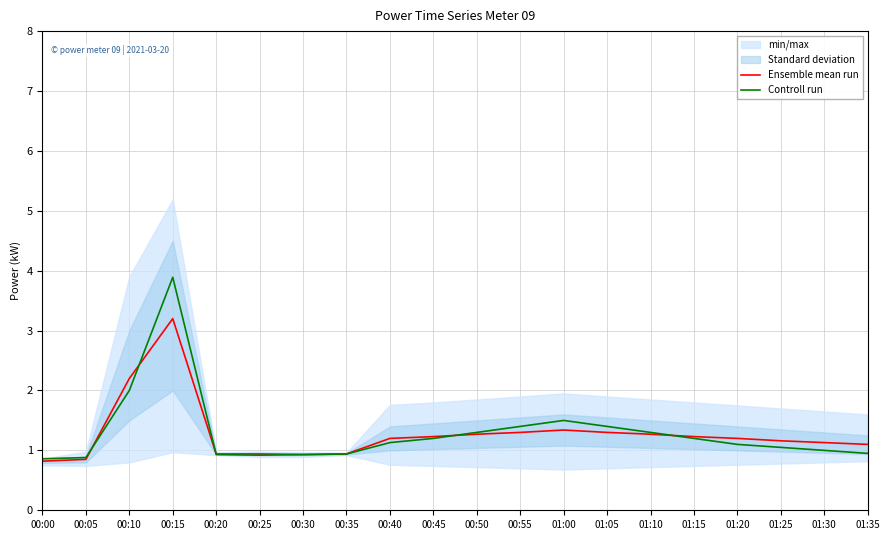

Reading left to right, extract all data points from this chart.

Ensemble mean run: 00:00=0.8	00:05=0.8	00:10=2.2	00:15=3.2	00:20=0.9	00:25=0.9	00:30=0.9	00:35=0.9	00:40=1.2	00:45=1.2	00:50=1.3	00:55=1.3	01:00=1.3	01:05=1.3	01:10=1.3	01:15=1.2	01:20=1.2	01:25=1.2	01:30=1.1	01:35=1.1
Controll run: 00:00=0.9	00:05=0.9	00:10=2.0	00:15=3.9	00:20=0.9	00:25=0.9	00:30=0.9	00:35=0.9	00:40=1.1	00:45=1.2	00:50=1.3	00:55=1.4	01:00=1.5	01:05=1.4	01:10=1.3	01:15=1.2	01:20=1.1	01:25=1.1	01:30=1.0	01:35=0.9